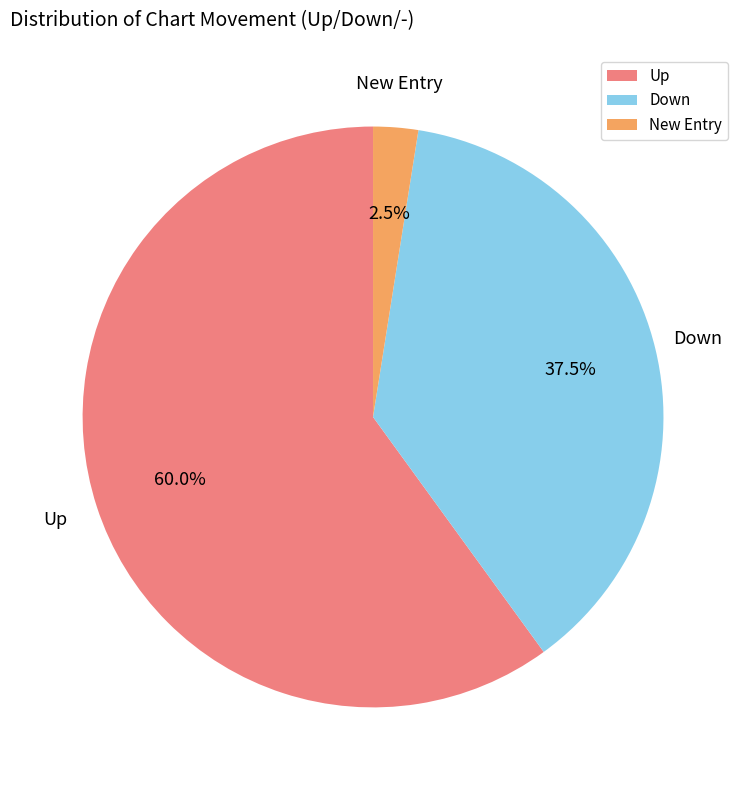

Rank the categories by value from lowest to highest.

New Entry, Down, Up